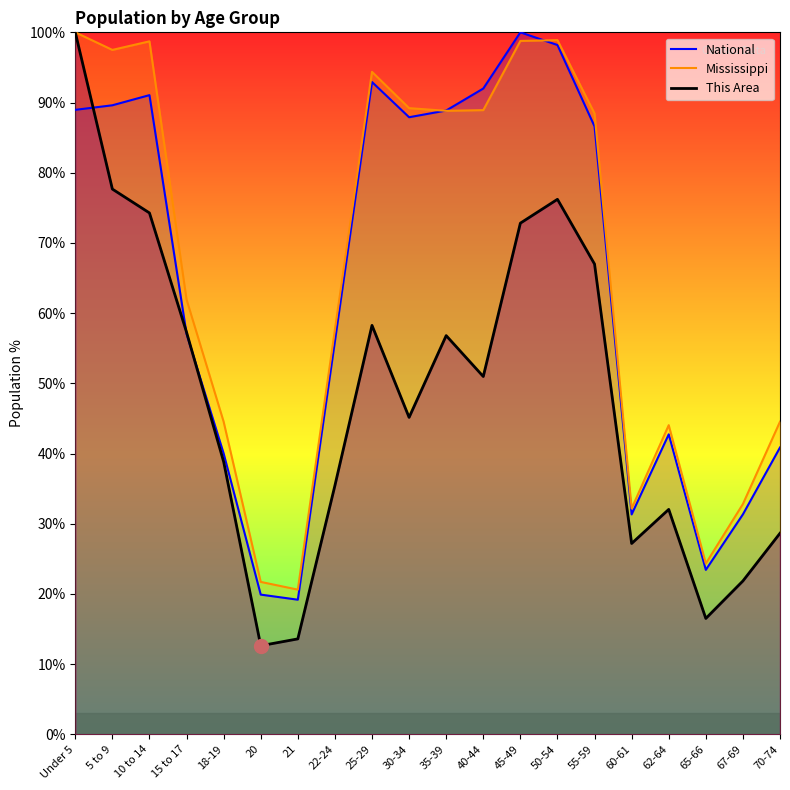

At which category is the sum across all series the highest?

Under 5